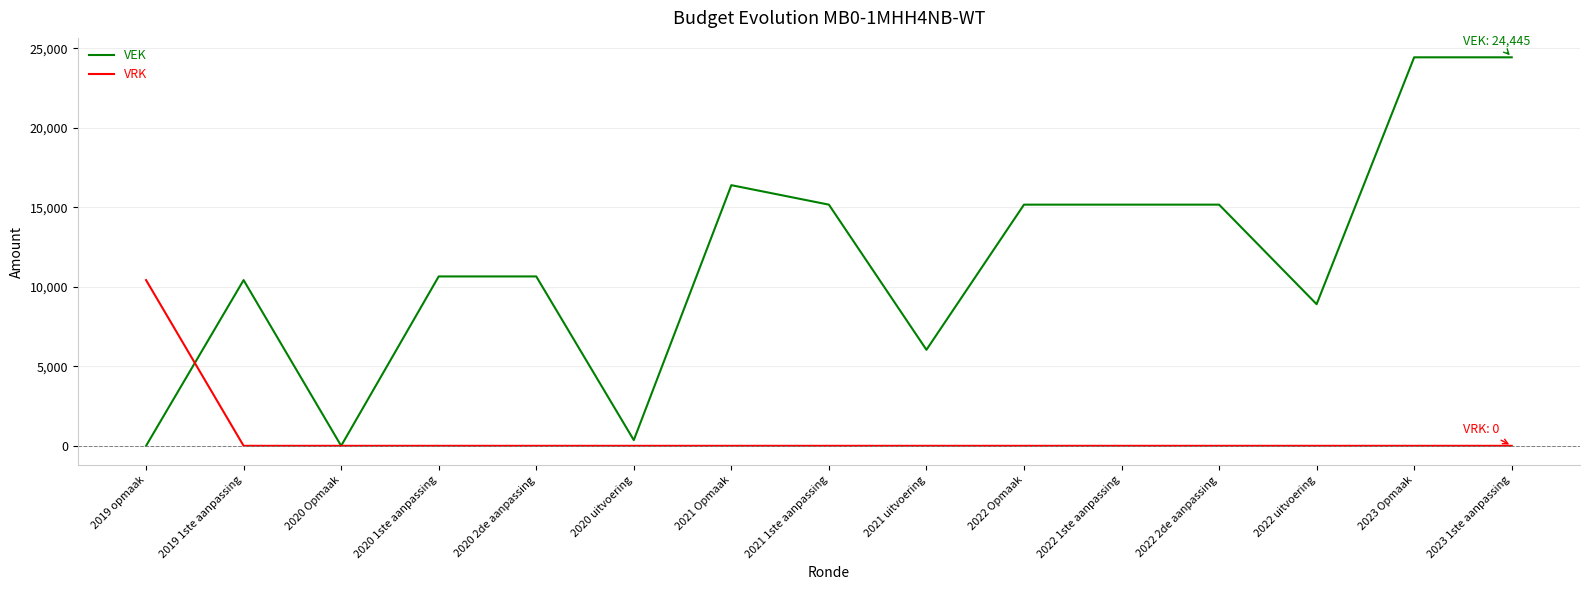

At how many categories does at least one series exceed 4243?

13